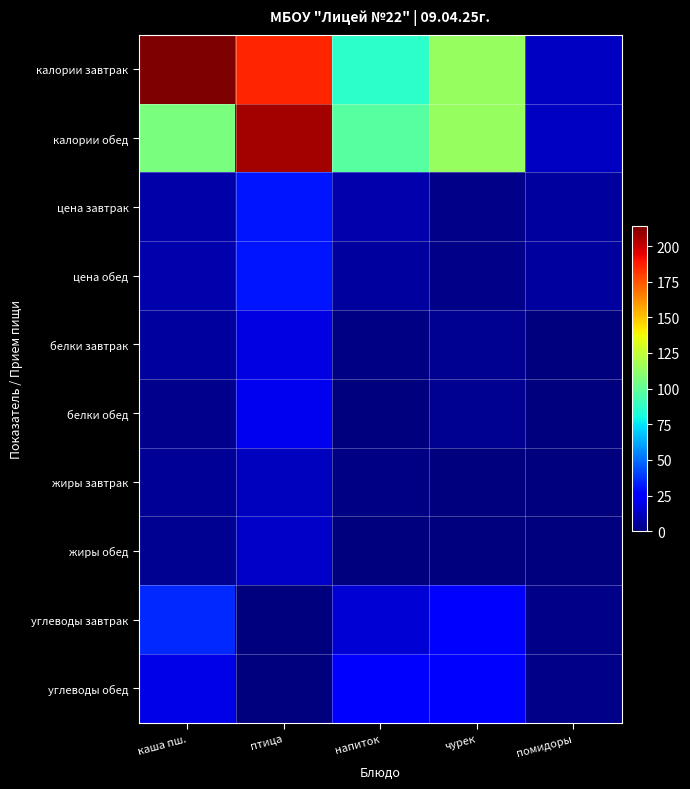

What is the greatest value displayed?

213.7